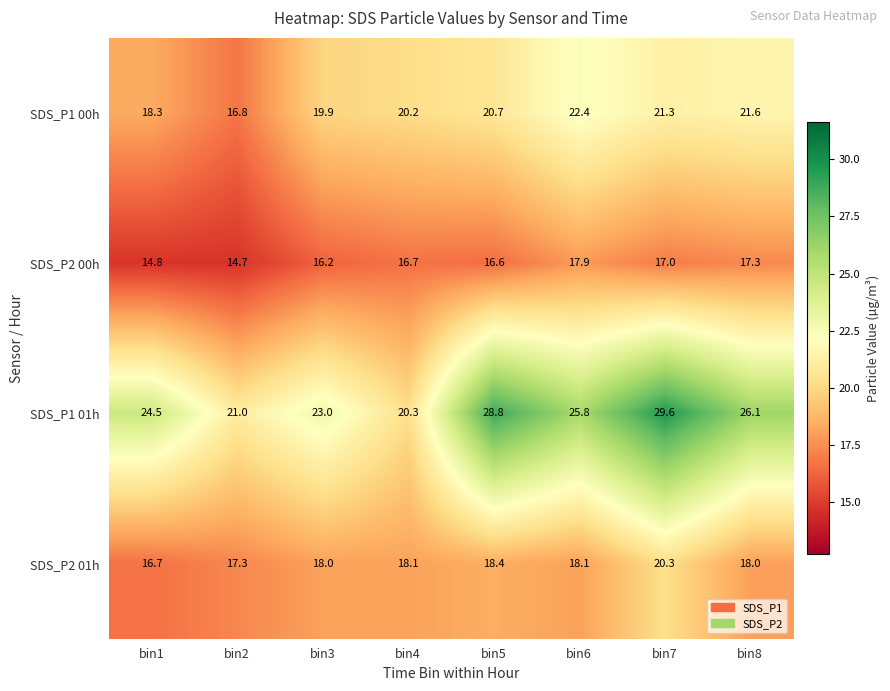

List the series in order of their peak value, lowest first.

SDS_P2 00h, SDS_P2 01h, SDS_P1 00h, SDS_P1 01h